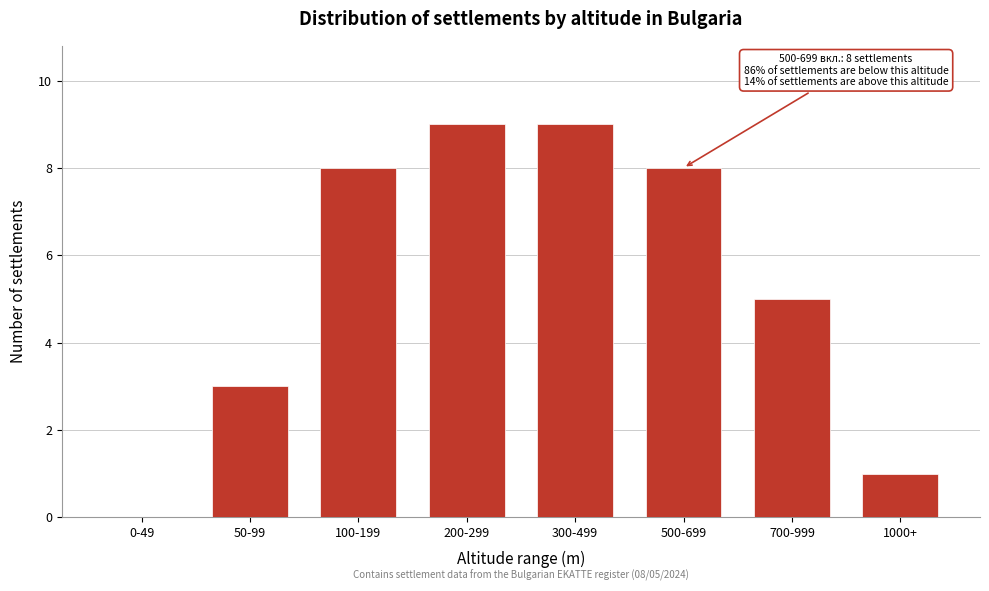

Reading left to right, transcribe all the data shown in this chart.

0-49=0	50-99=3	100-199=8	200-299=9	300-499=9	500-699=8	700-999=5	1000+=1